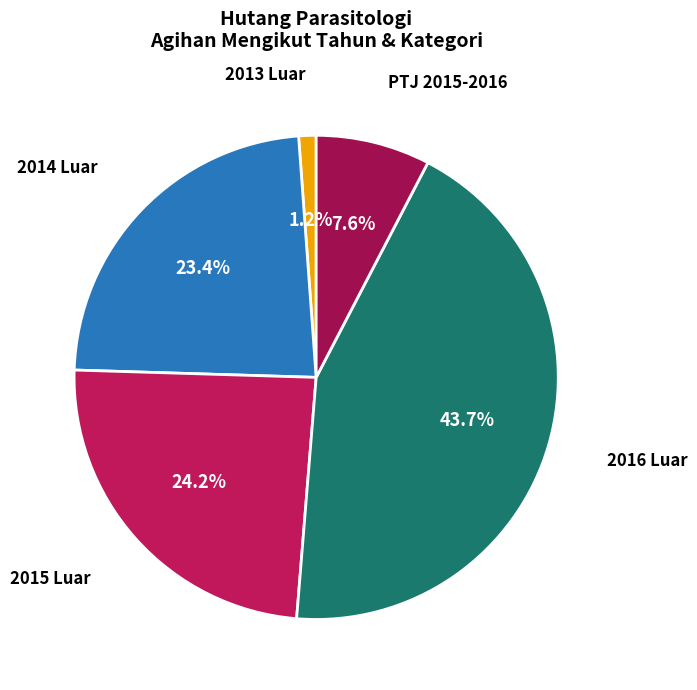

Do 2013 Luar and 2016 Luar together represent more than half of the pie?

No